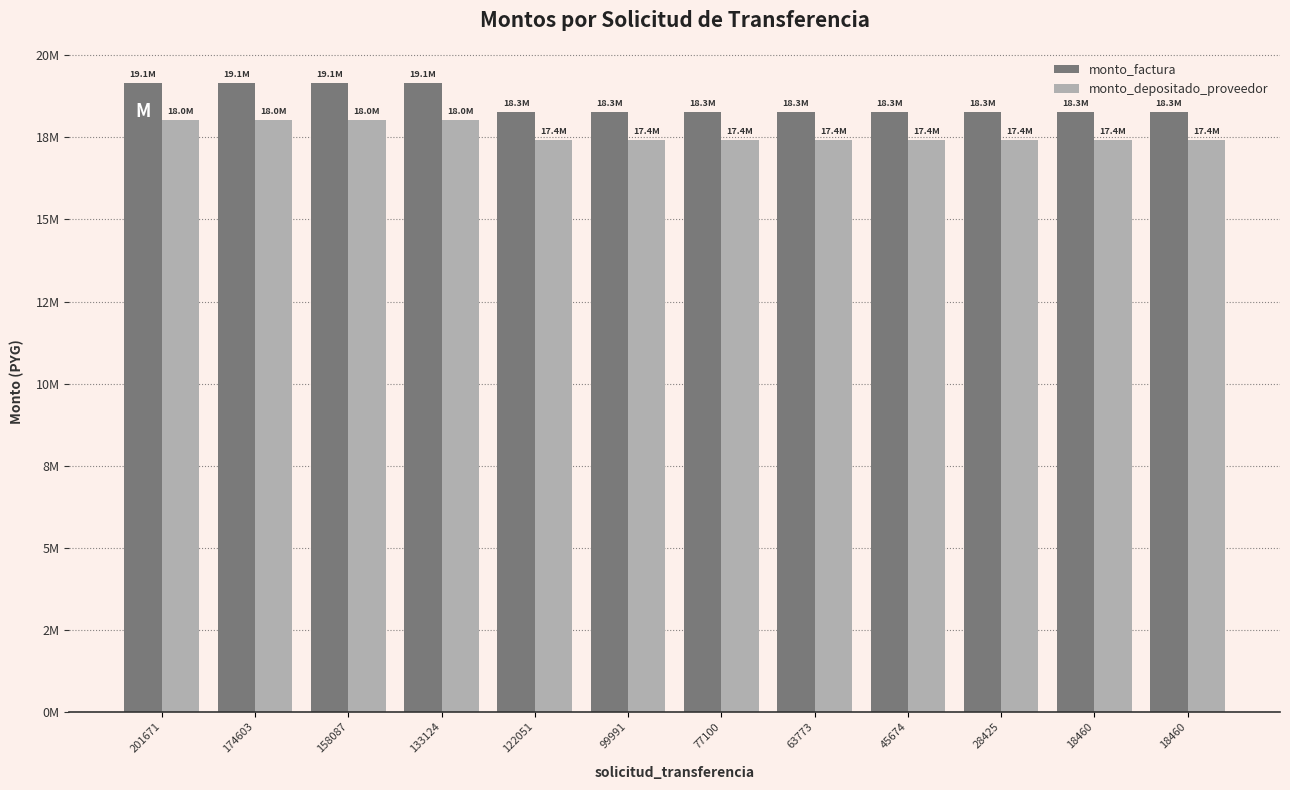

What are all the series names shown in the legend?

monto_factura, monto_depositado_proveedor